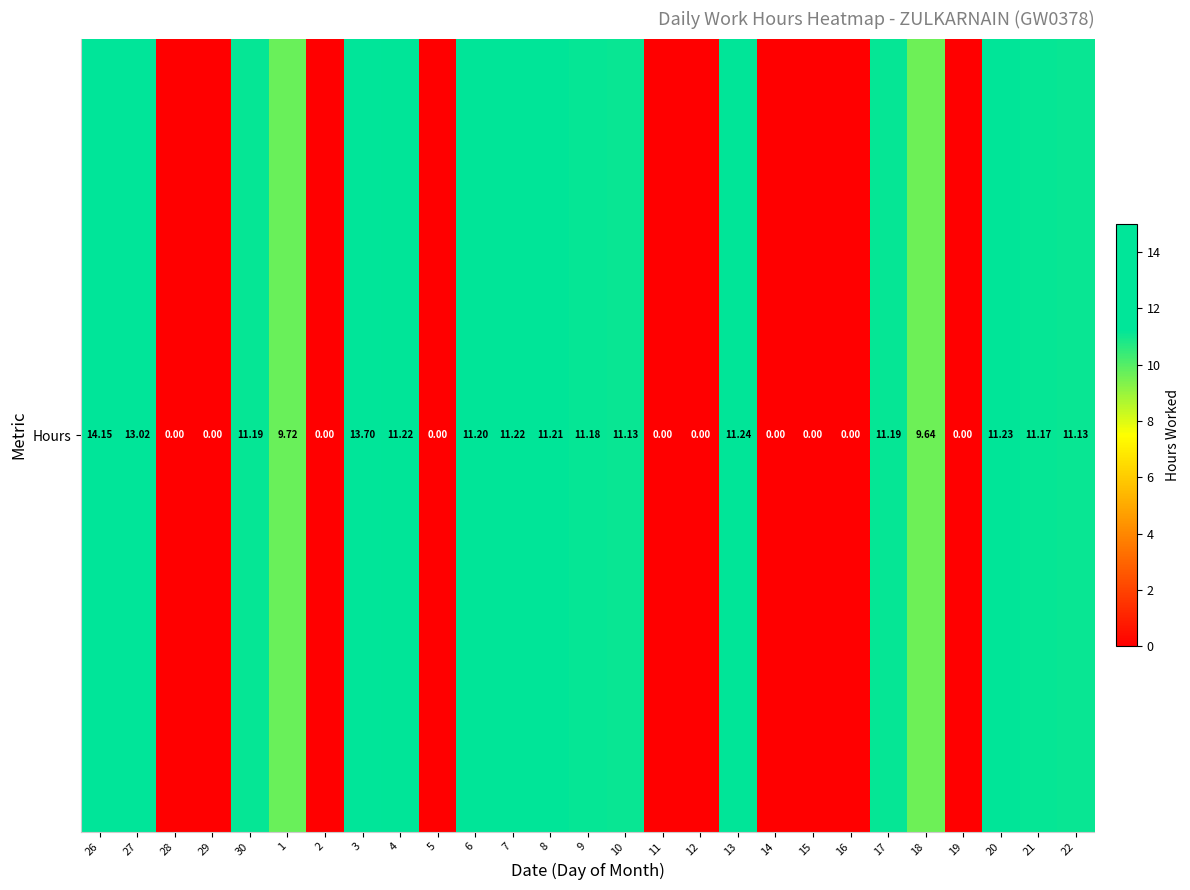

Rank the categories by value from lowest to highest.

28, 29, 2, 5, 11, 12, 14, 15, 16, 19, 18, 1, 10, 22, 21, 9, 30, 17, 6, 8, 4, 7, 20, 13, 27, 3, 26